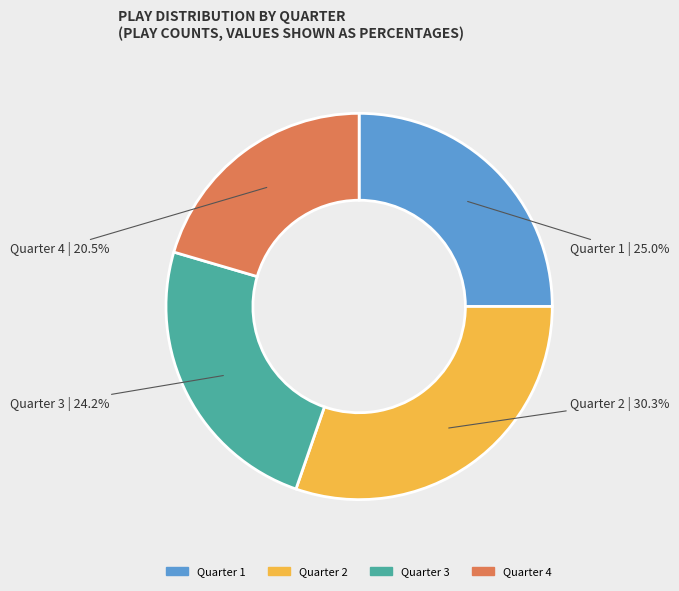

Count the number of slices in the pie.

4